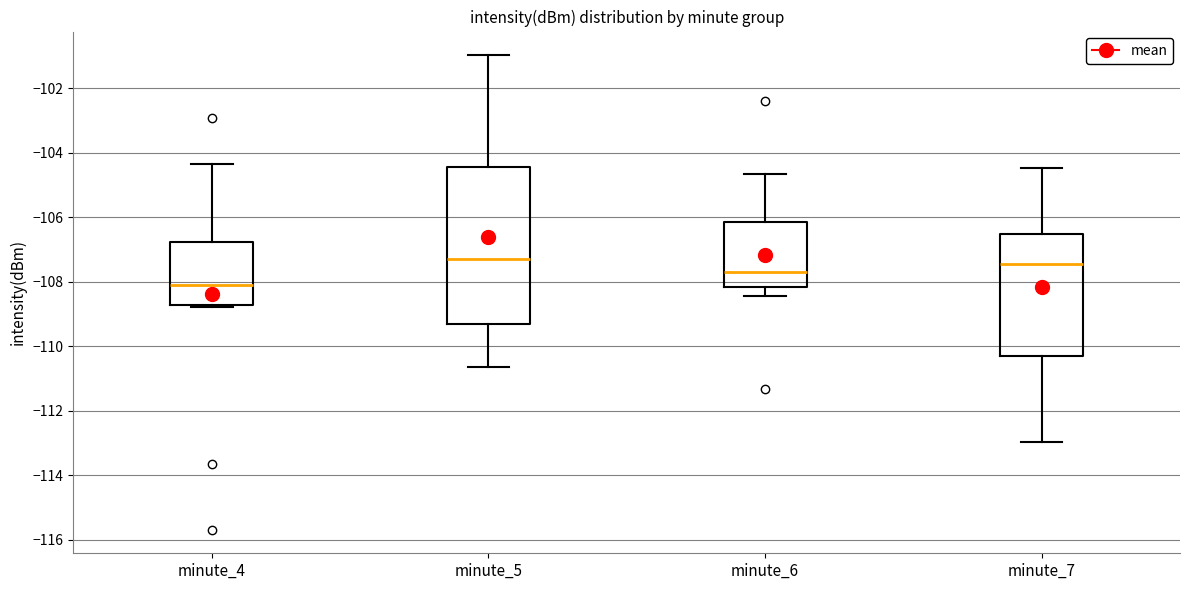

Which box is the tallest, from its lower edge to its upper edge?

minute_5